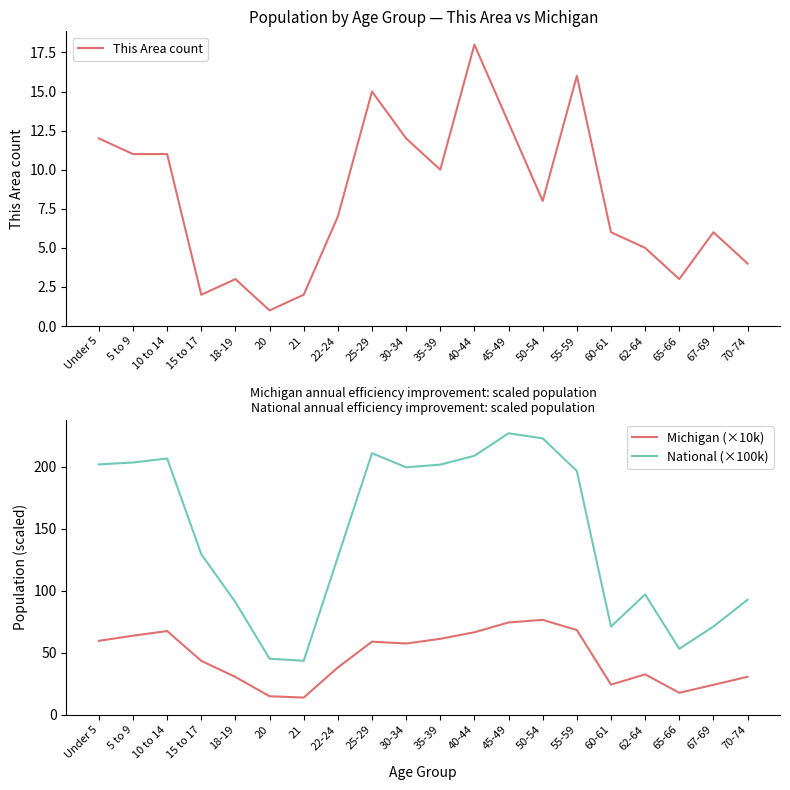

Which series changed the most between Under 5 and 5 to 9?

Michigan (×10k)